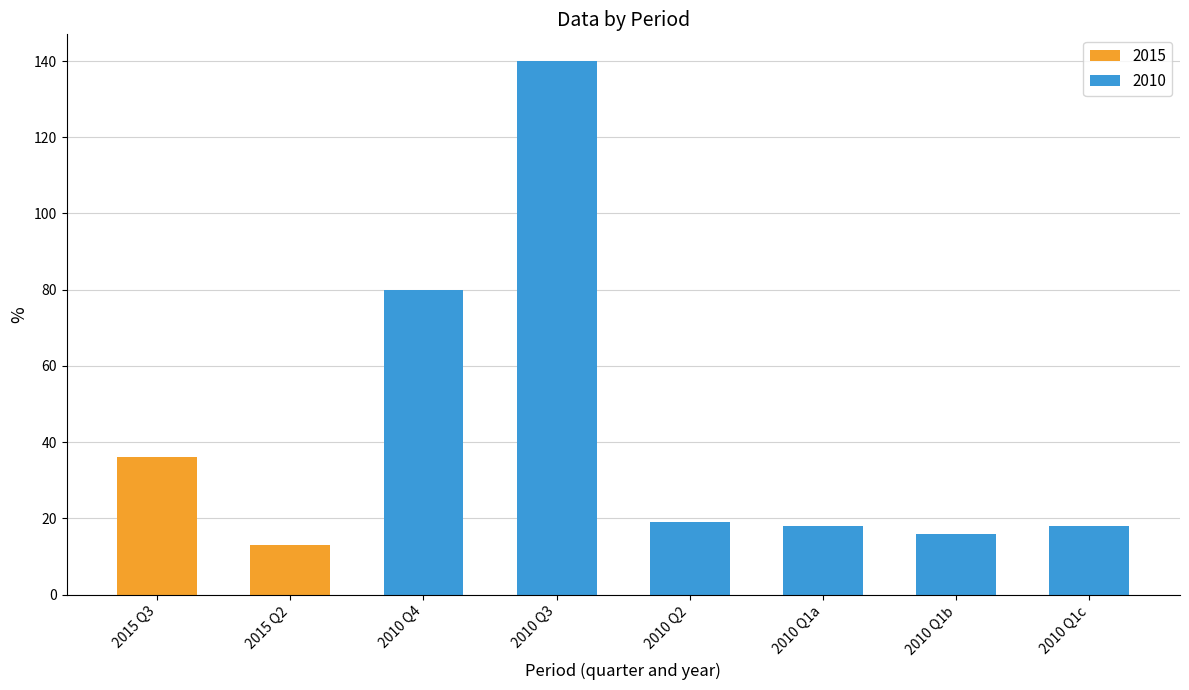

What is the minimum value for 2010?

16